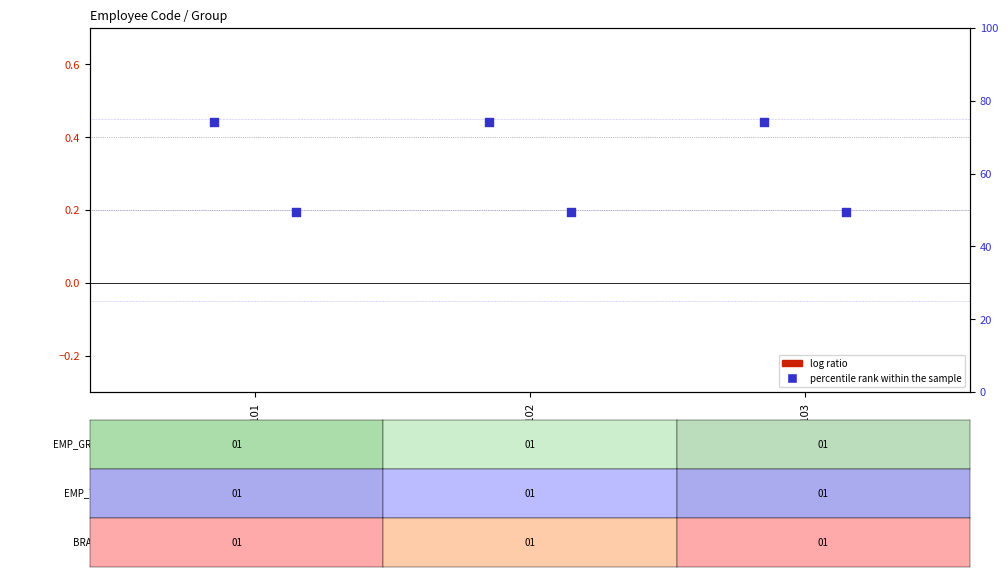

What are all the series names shown in the legend?

log ratio, percentile rank within the sample